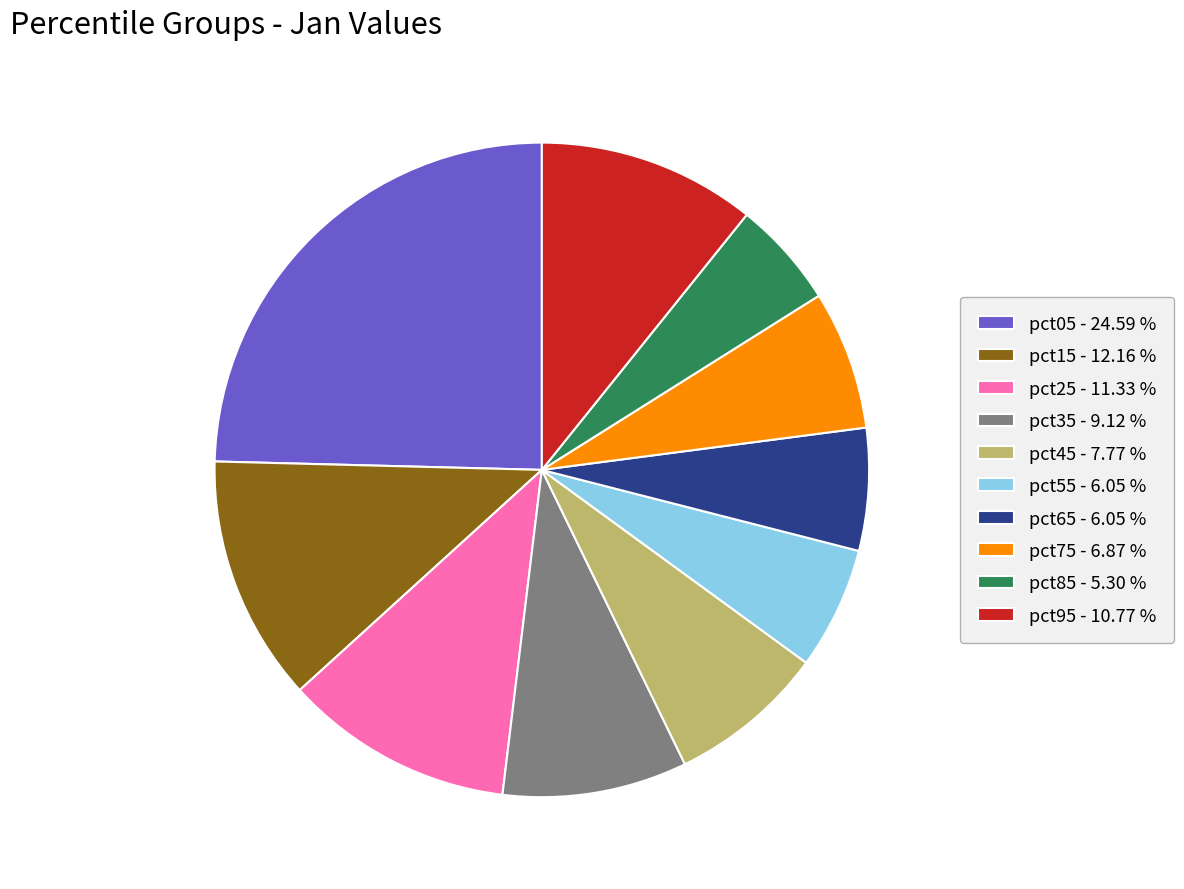

Between pct15 - 12.16 % and pct35 - 9.12 %, which is larger?

pct15 - 12.16 %